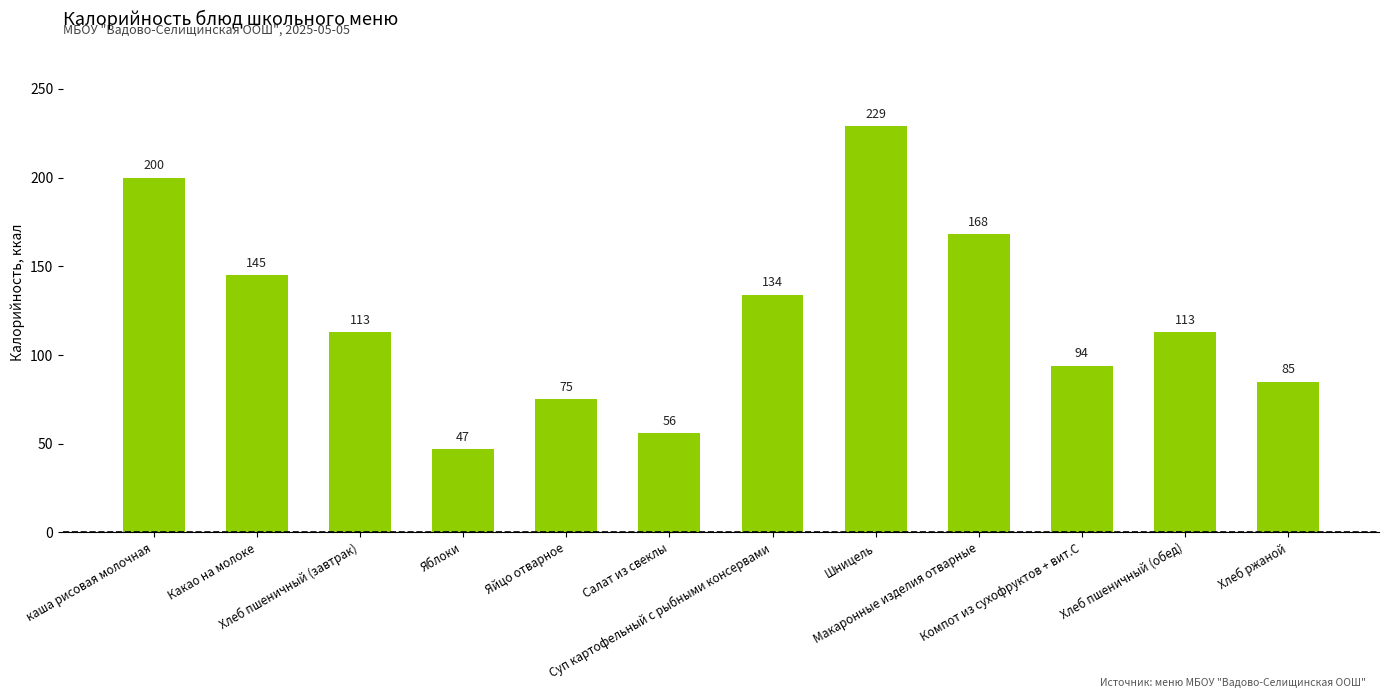

Reading left to right, extract all data points from this chart.

200	145	113	47	75	56	134	229	168	94	113	85